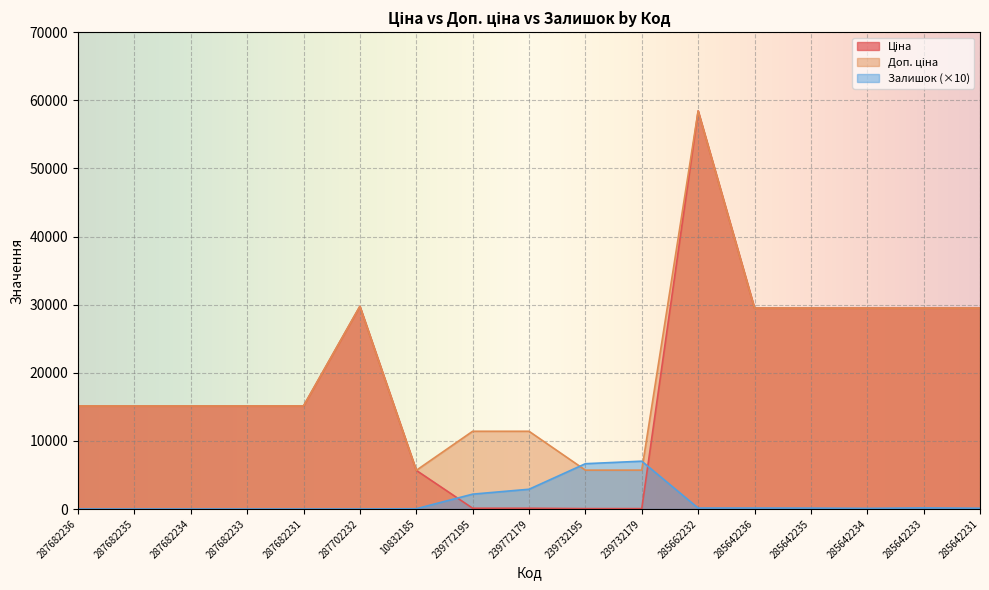

What is the difference between the highest and lowest values at 287682235?

15120.0